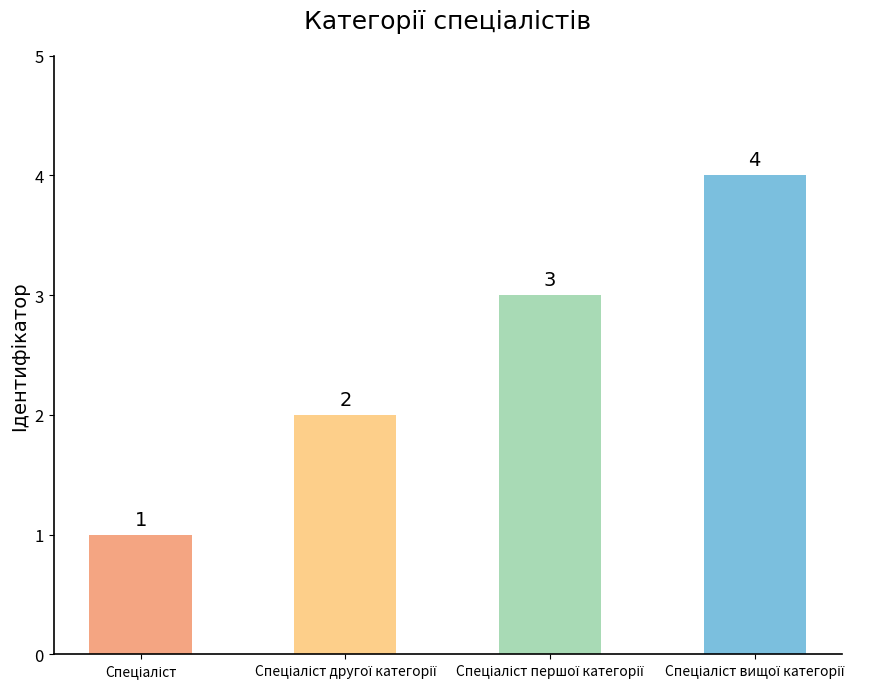

What is the maximum value shown in the chart?

4